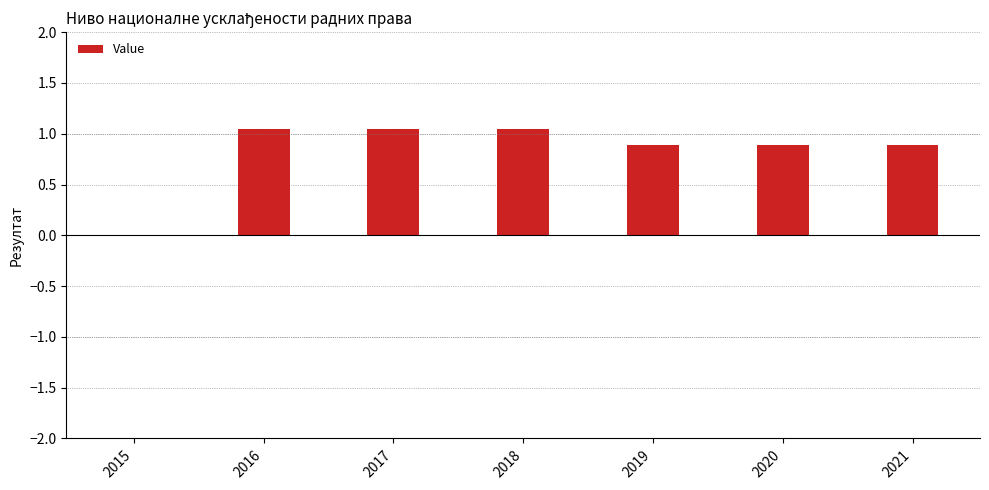

Between 2021 and 2015, which is larger?

2021